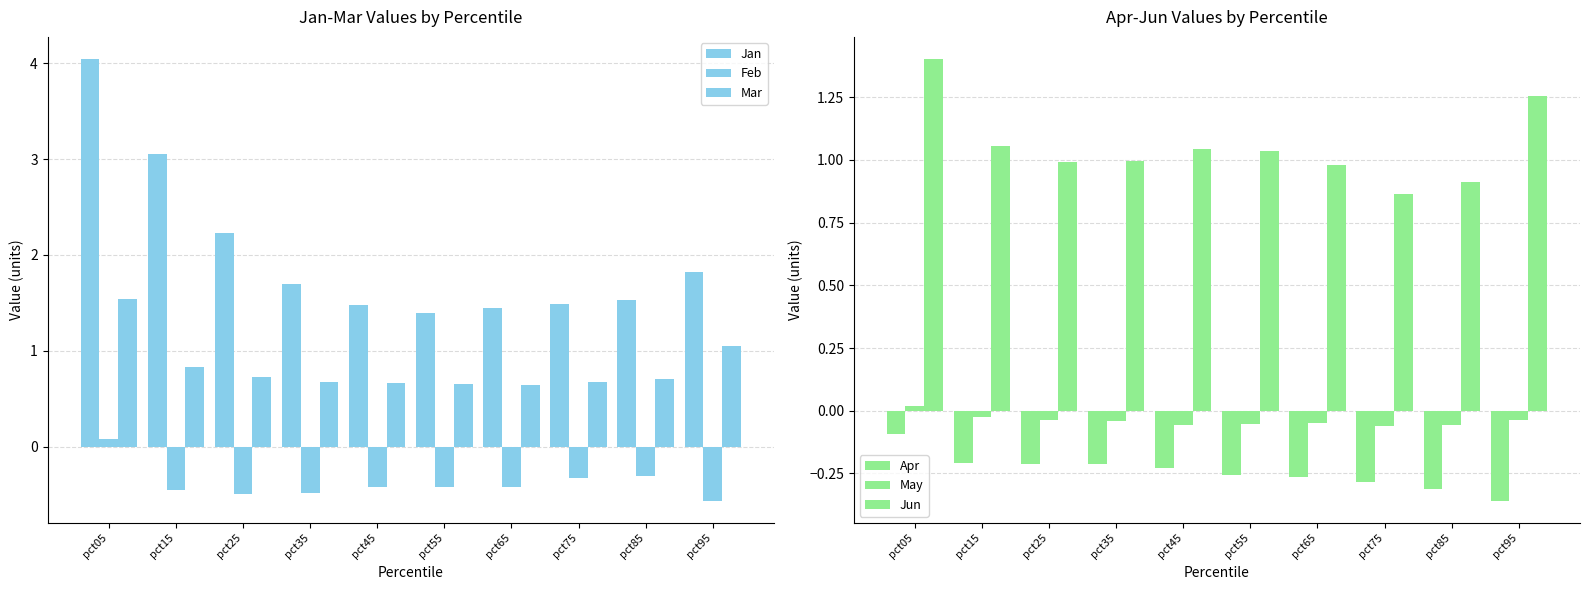

Reading left to right, what are all the values shown in this chart?

Jan: 4.0	3.1	2.2	1.7	1.5	1.4	1.5	1.5	1.5	1.8
Feb: 0.1	-0.5	-0.5	-0.5	-0.4	-0.4	-0.4	-0.3	-0.3	-0.6
Mar: 1.5	0.8	0.7	0.7	0.7	0.7	0.6	0.7	0.7	1.1
Apr: -0.1	-0.2	-0.2	-0.2	-0.2	-0.3	-0.3	-0.3	-0.3	-0.4
May: 0.0	-0.0	-0.0	-0.0	-0.1	-0.1	-0.0	-0.1	-0.1	-0.0
Jun: 1.4	1.1	1.0	1.0	1.0	1.0	1.0	0.9	0.9	1.3